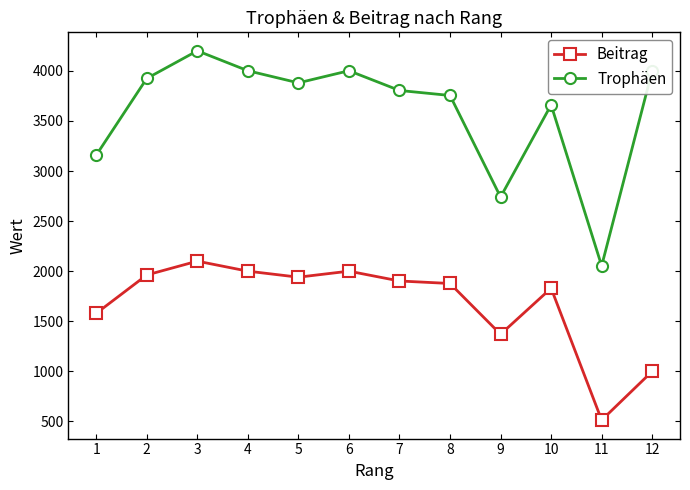

How many categories are shown in the chart?

12